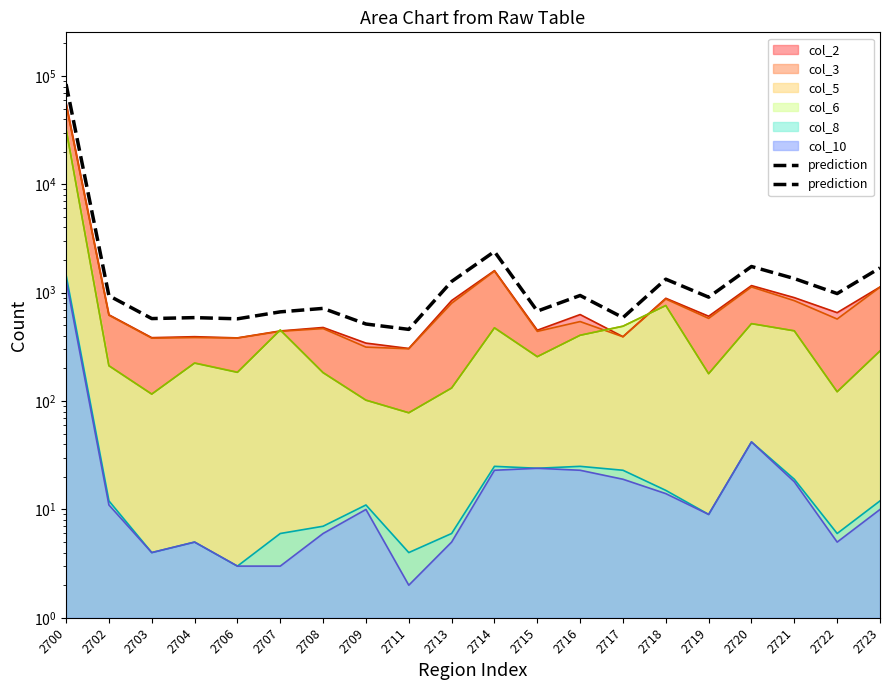

Does the chart have visible grid lines?

No